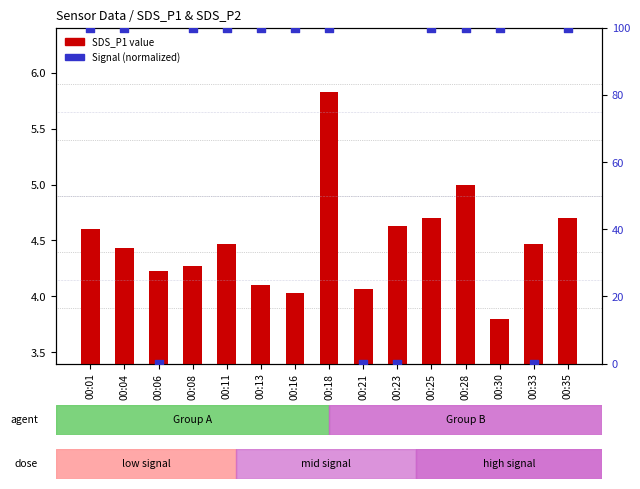

At how many categories does at least one series exceed 42?

11